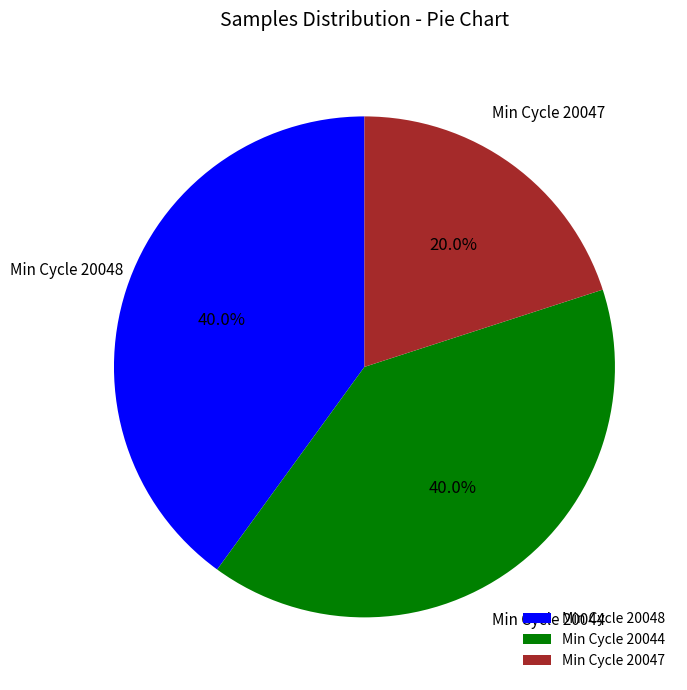

Which slice is the smallest?

Min Cycle 20047